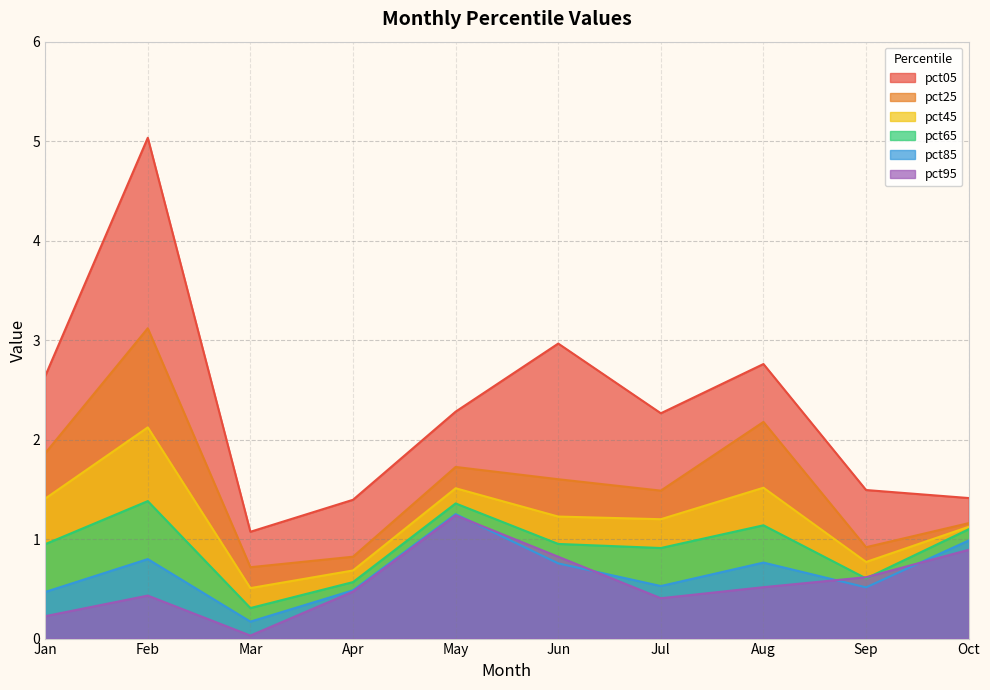

True or false: pct25 has a value of 1.2 at Oct.

True